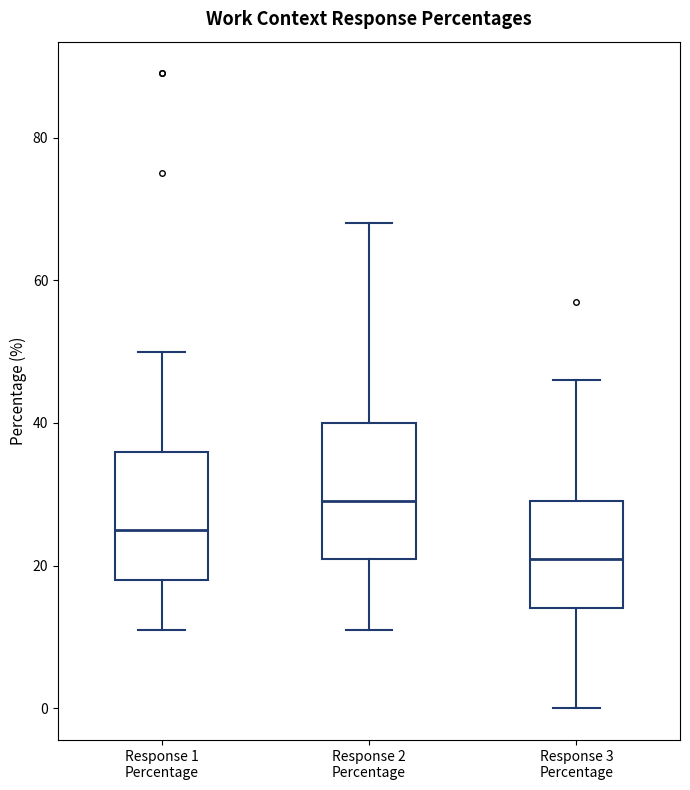

Where does the median line of the box for Response 3 Percentage sit on the y-axis? The values are not printed on the chart, so give them approximately, as read against the axis.

22